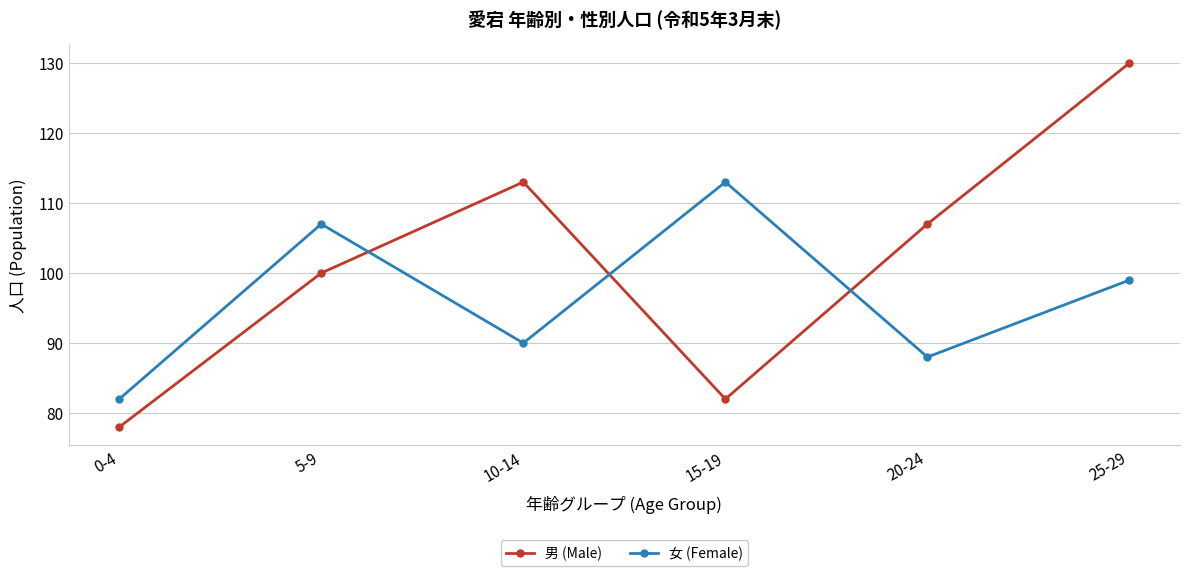

What is the difference between the maximum and minimum values in the 女 (Female) series?

31